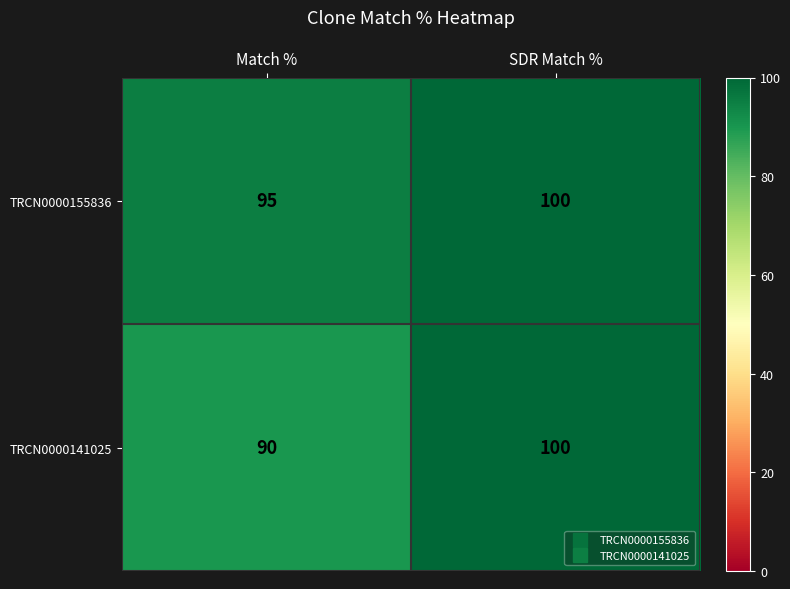

What is the average value of the TRCN0000155836 series?

98